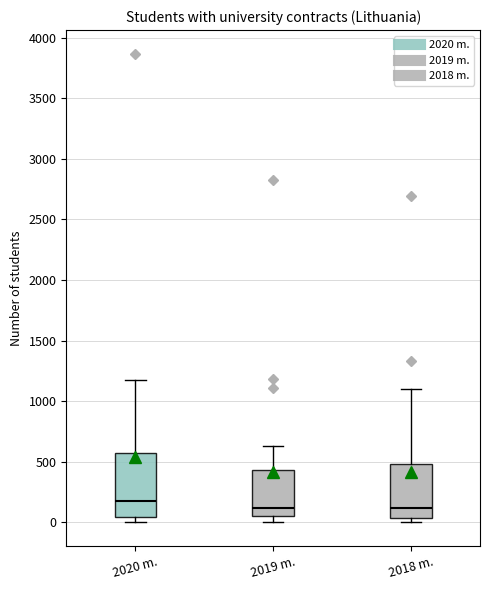

Reading left to right, transcribe this box plot: for each box, give where its median line is, the range the box spans, and where its two whiskers end, as read against the y-axis. The values are not printed on the chart, so give them approximately, as read against the axis.

2020 m.: median 200, box 50 to 550, whiskers 0 to 1150
2019 m.: median 100, box 50 to 450, whiskers 0 to 650
2018 m.: median 100, box 50 to 500, whiskers 0 to 1100